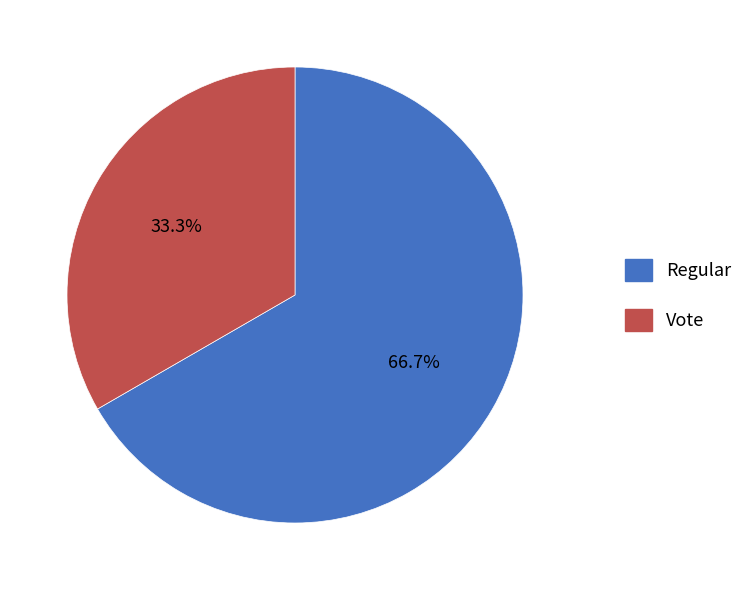

Is there a majority slice in this chart?

Yes